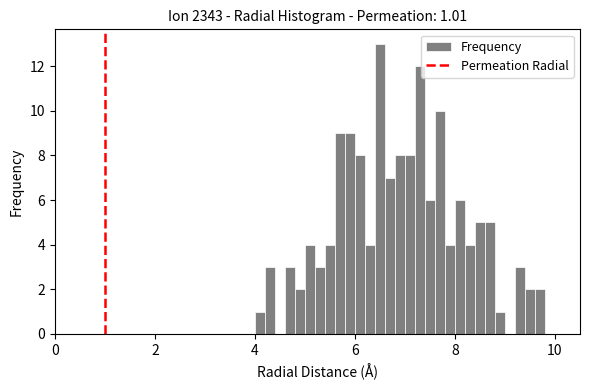

Around what value on the x-axis is the tallest bar? Give the approximate position of its centre, as read against the axis.

6.6